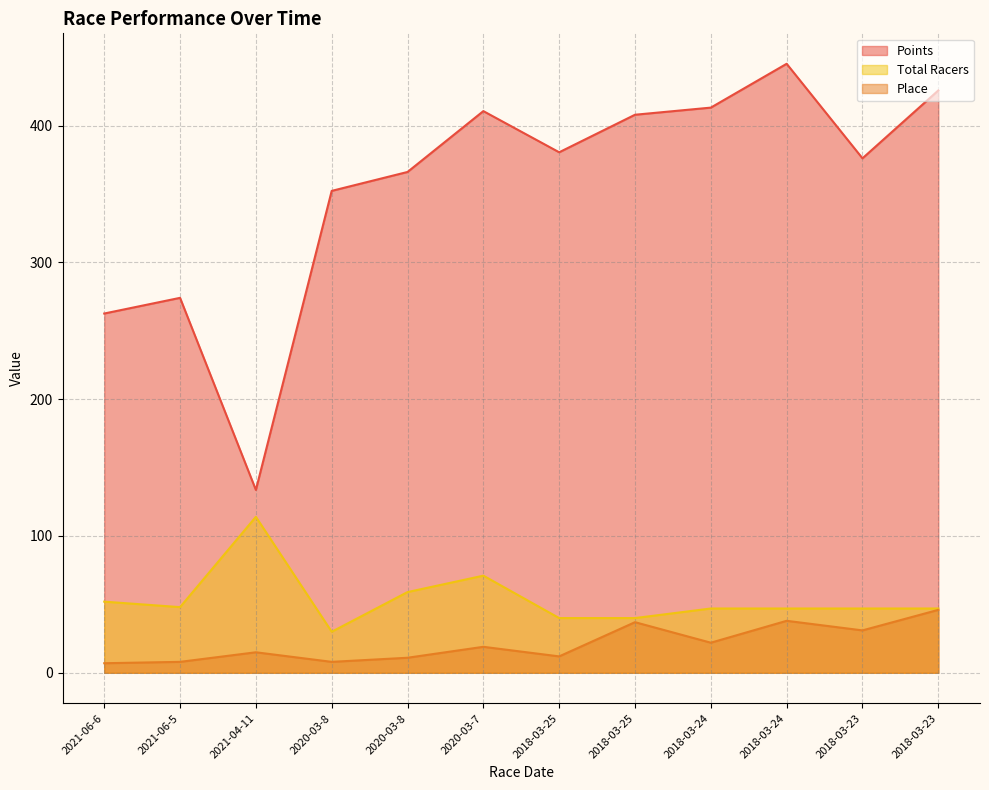

True or false: Total Racers and Place intersect in this chart.

False